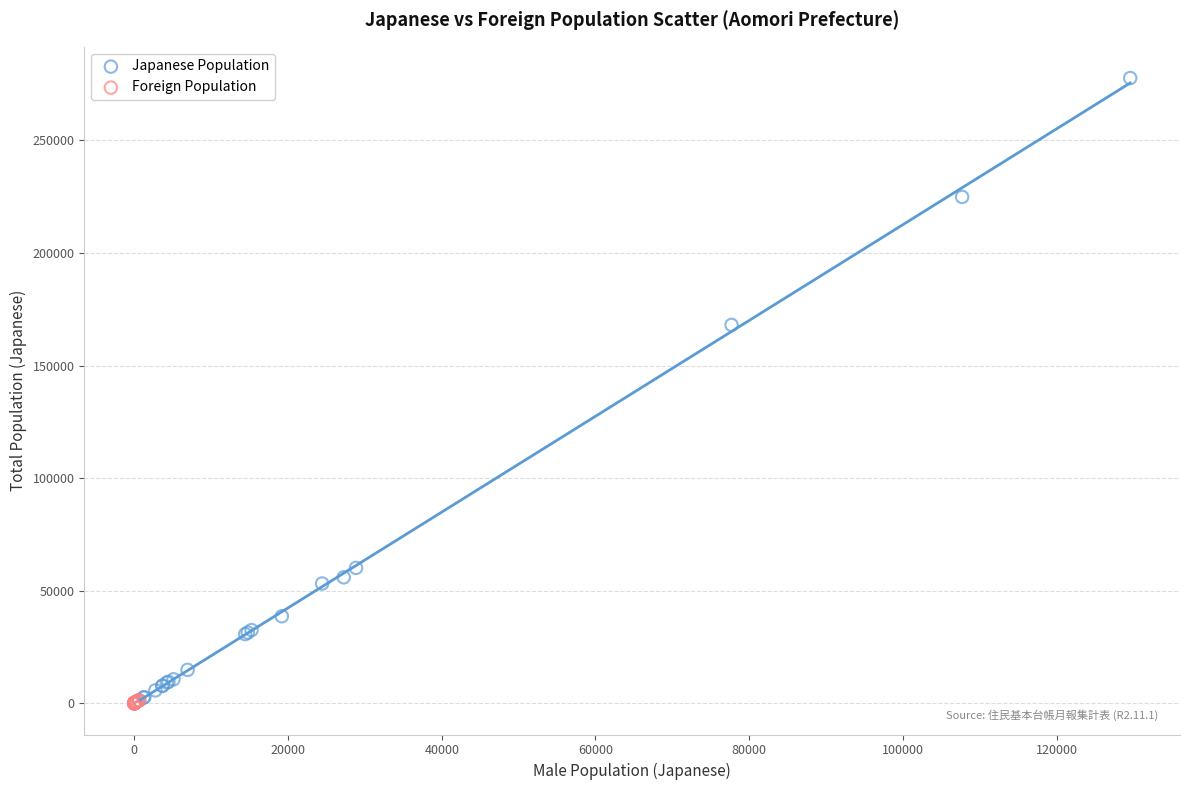

Which series has the largest Y range (max minus min)?

Japanese Population